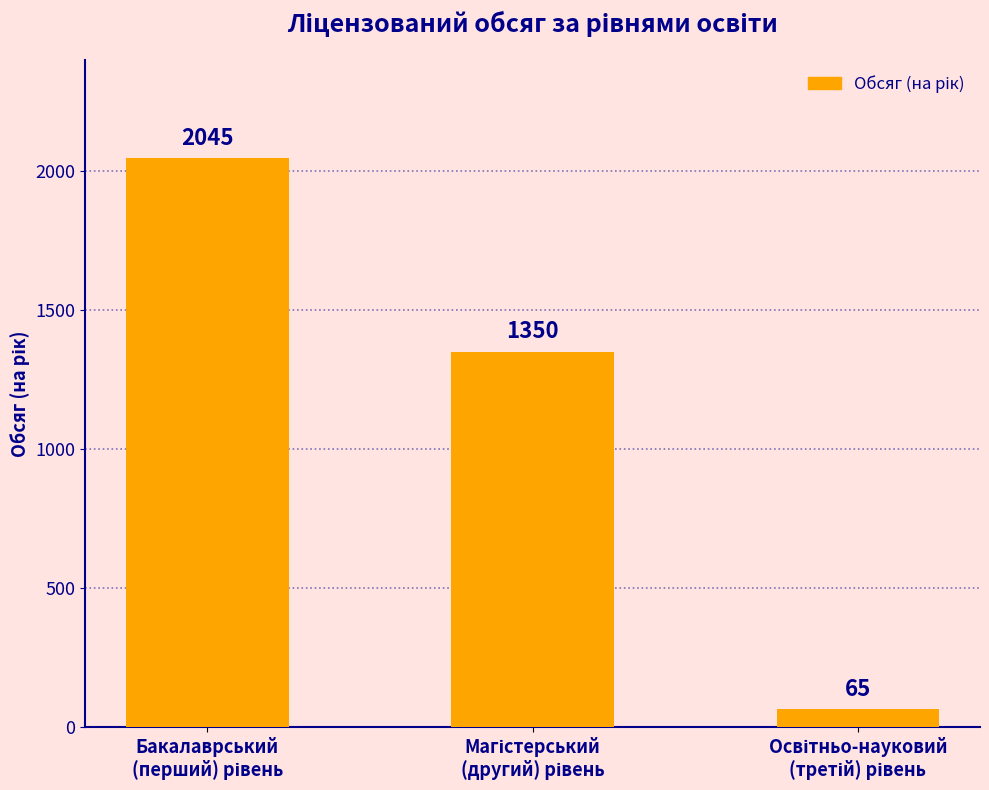

Reading left to right, what are all the values shown in this chart?

2045	1350	65